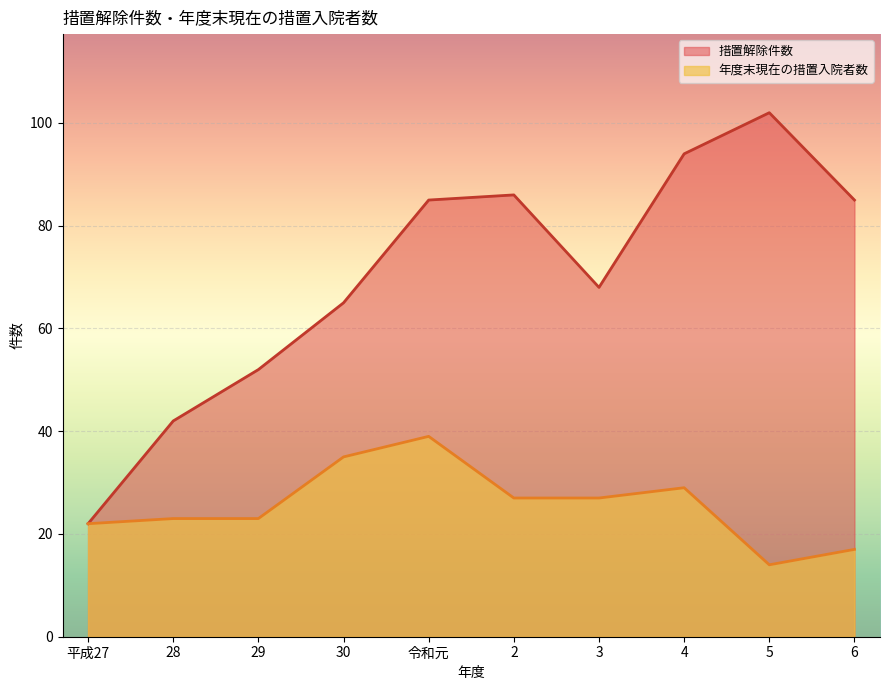

Reading left to right, what are all the values shown in this chart?

措置解除件数: 22	42	52	65	85	86	68	94	102	85
年度末現在の措置入院者数: 22	23	23	35	39	27	27	29	14	17